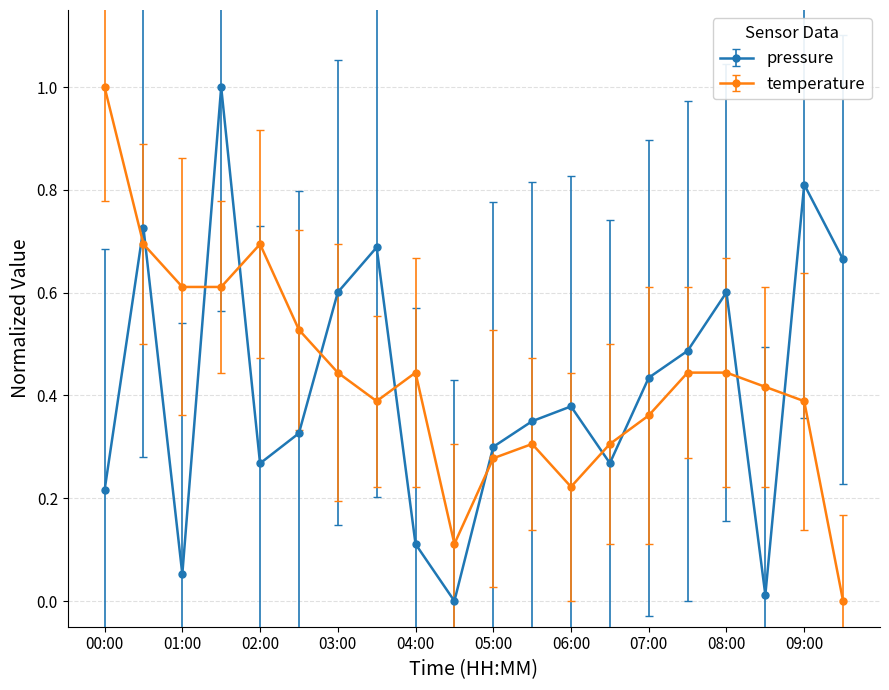

How many lines are shown in the chart?

2